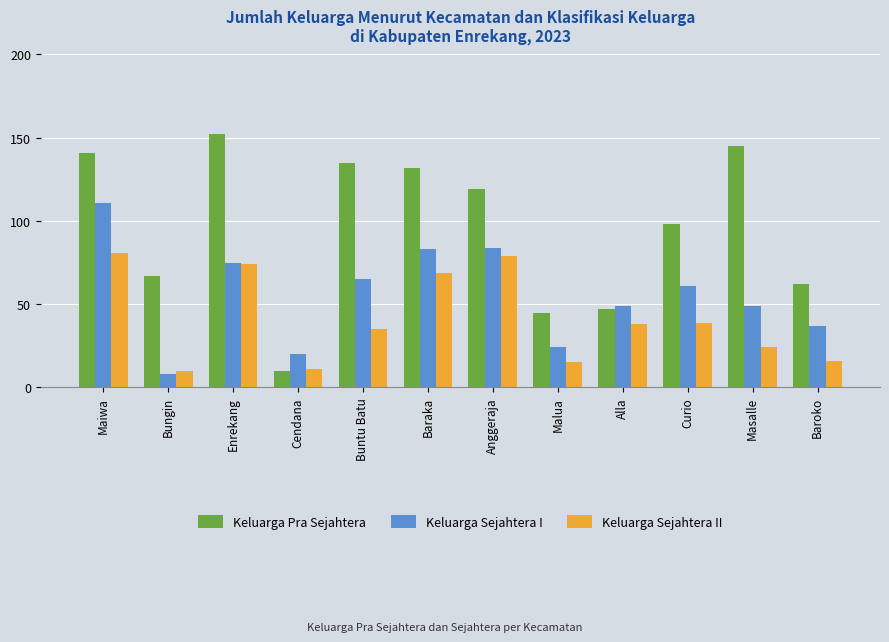

Read the Keluarga Sejahtera I value at Curio, to the nearest 10.

60